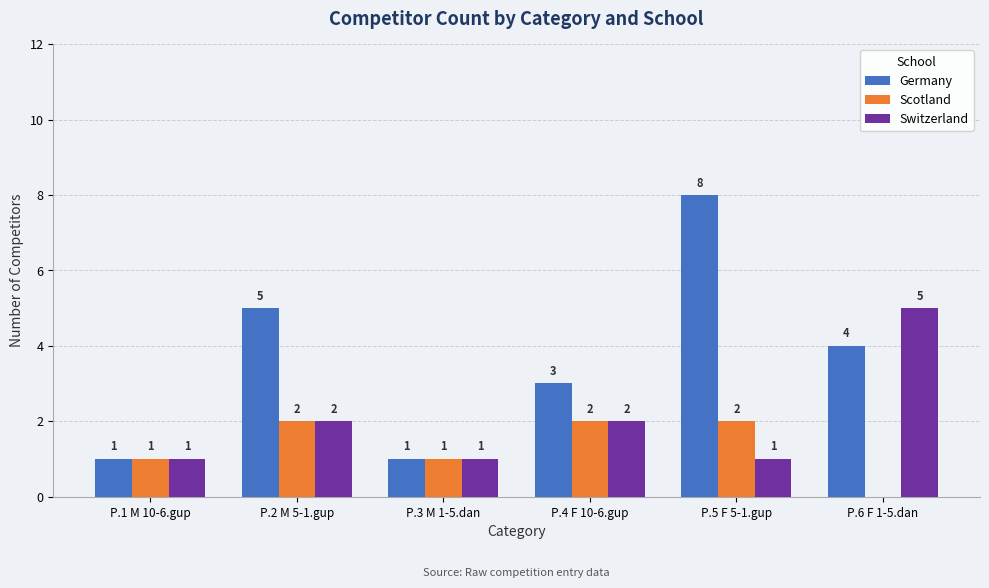

Which series changed the most between P.3 M 1-5.dan and P.5 F 5-1.gup?

Germany